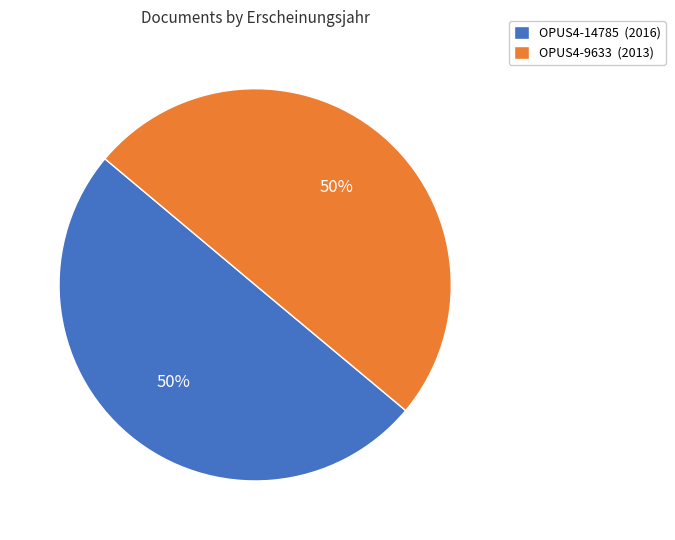

To the nearest percent, what portion does OPUS4-14785 represent?

50%